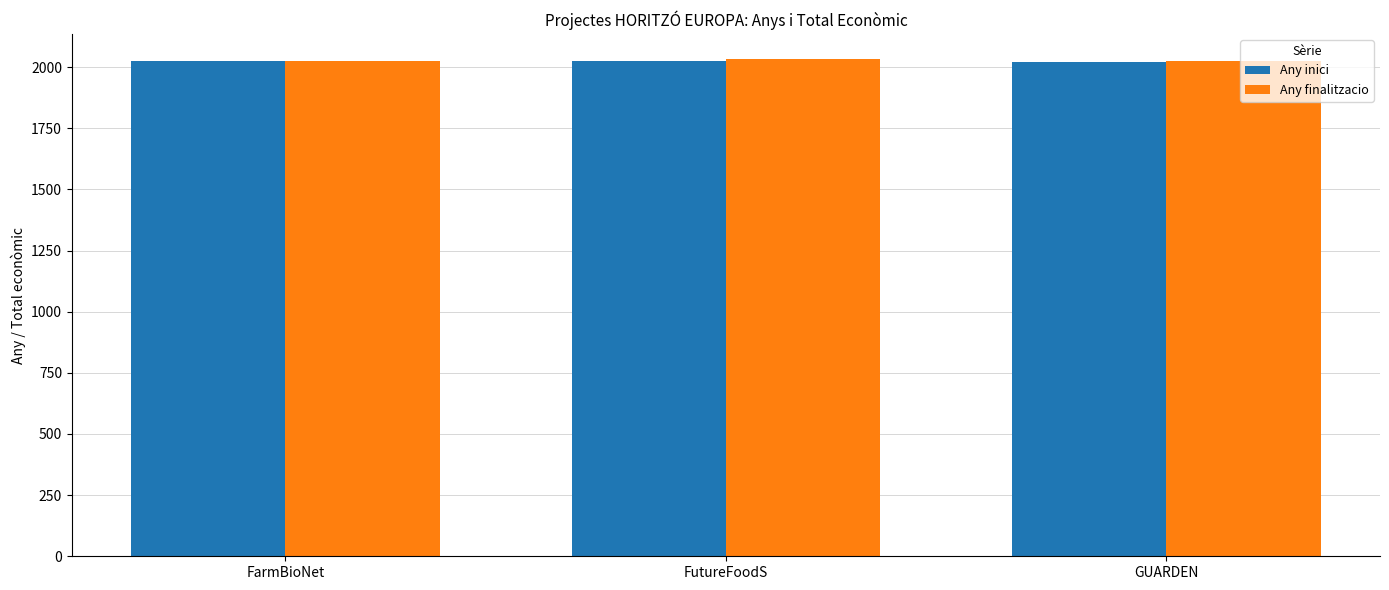

What is the label of the 1st bar from the right?

GUARDEN